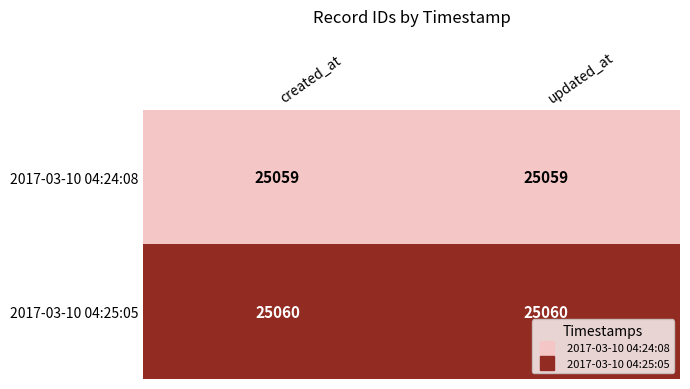

What is the maximum value shown in the chart?

25060